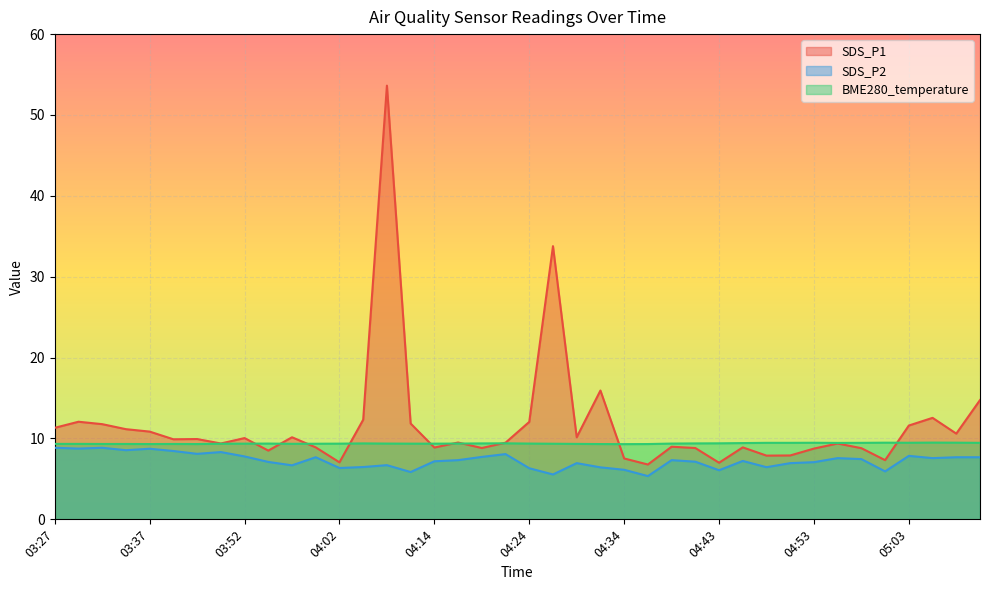

True or false: BME280_temperature has a value of 9.5 at 05:10.

True